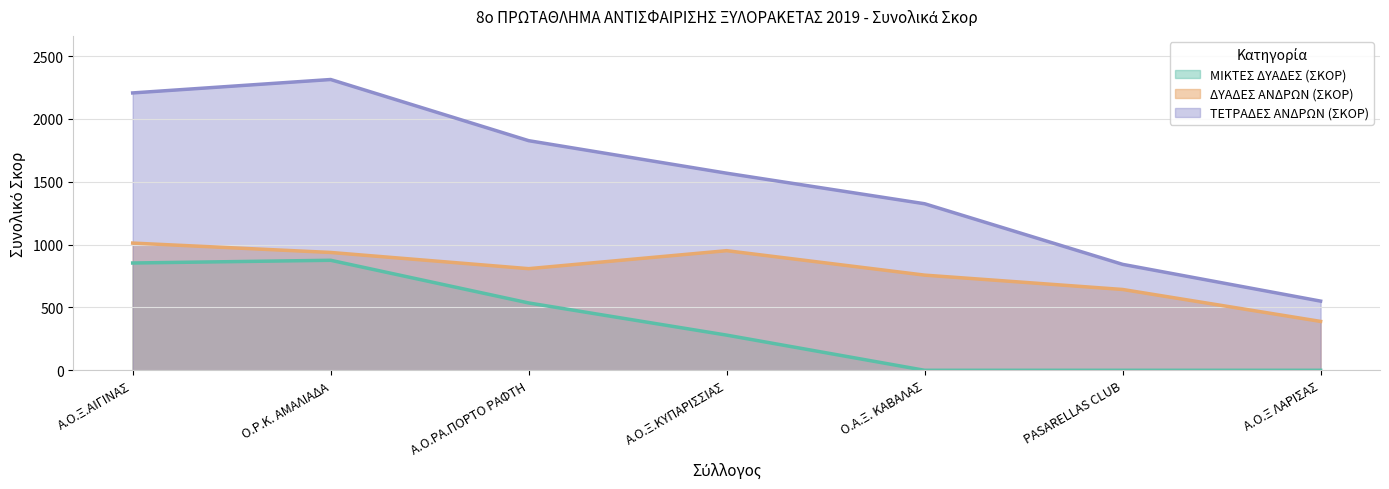

Which series has the largest range (max minus min)?

ΤΕΤΡΑΔΕΣ ΑΝΔΡΩΝ (ΣΚΟΡ)